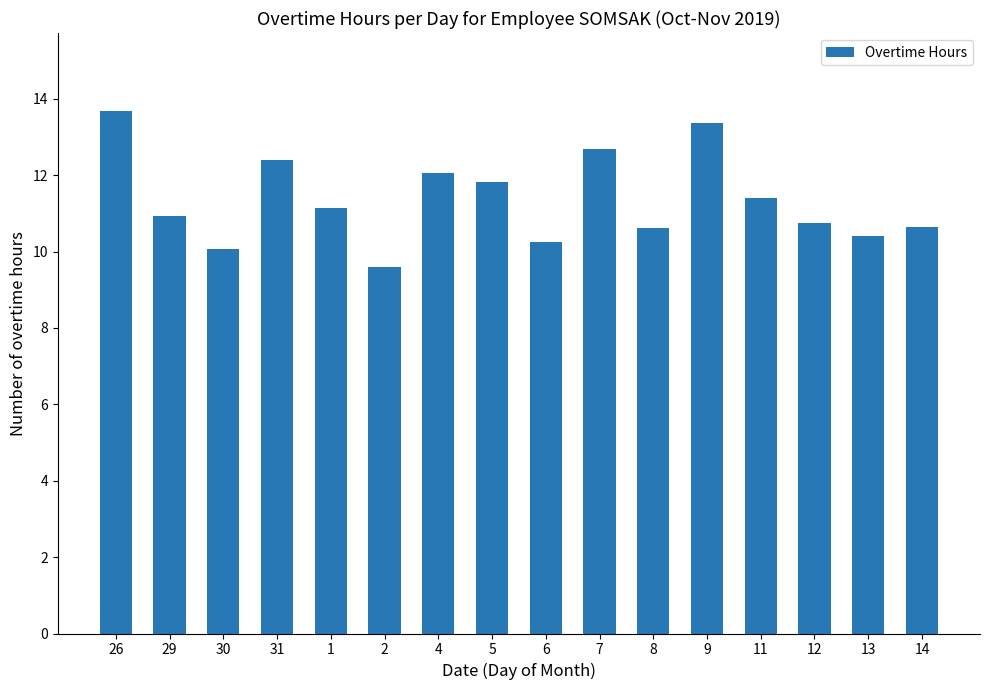

What is the smallest value displayed?

9.6